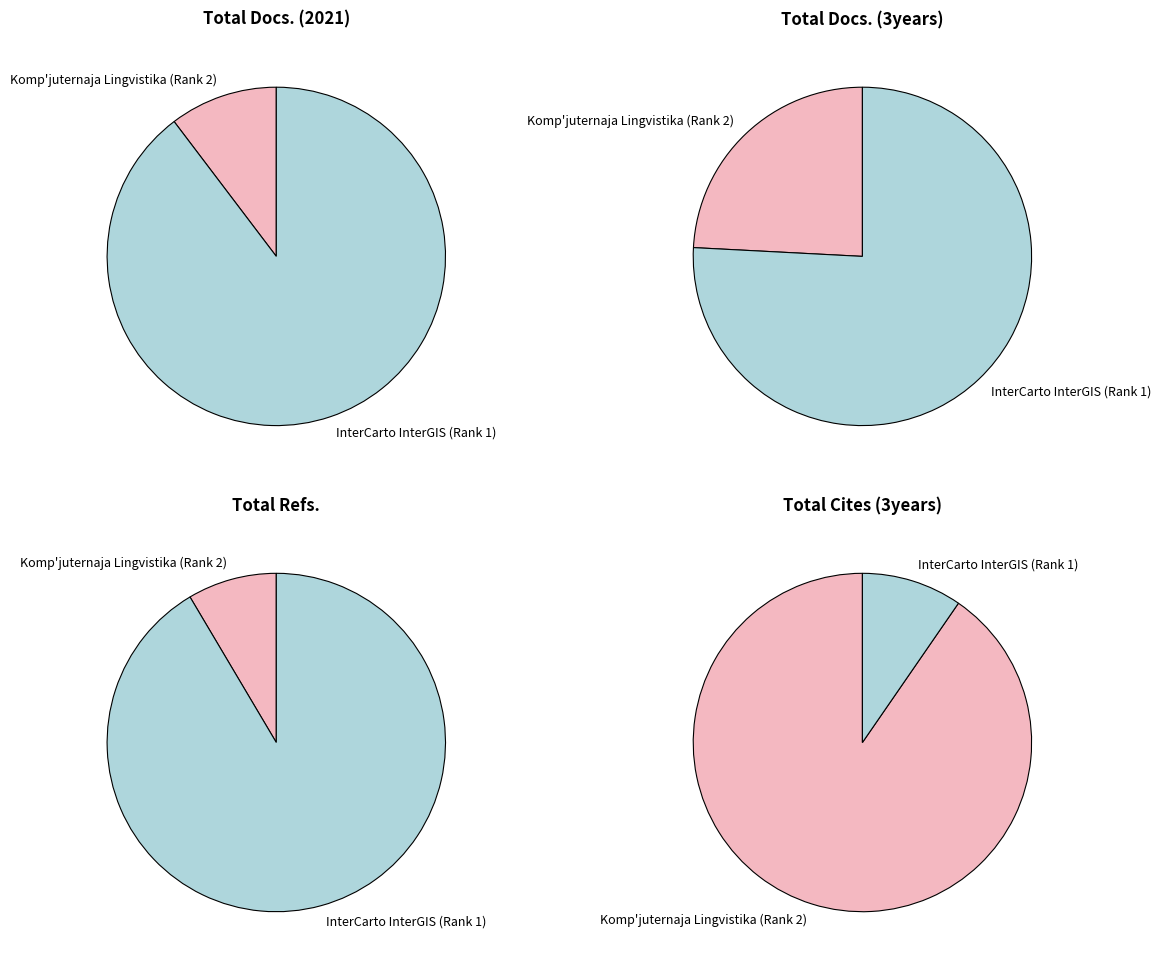

Is there a majority slice in this chart?

Yes